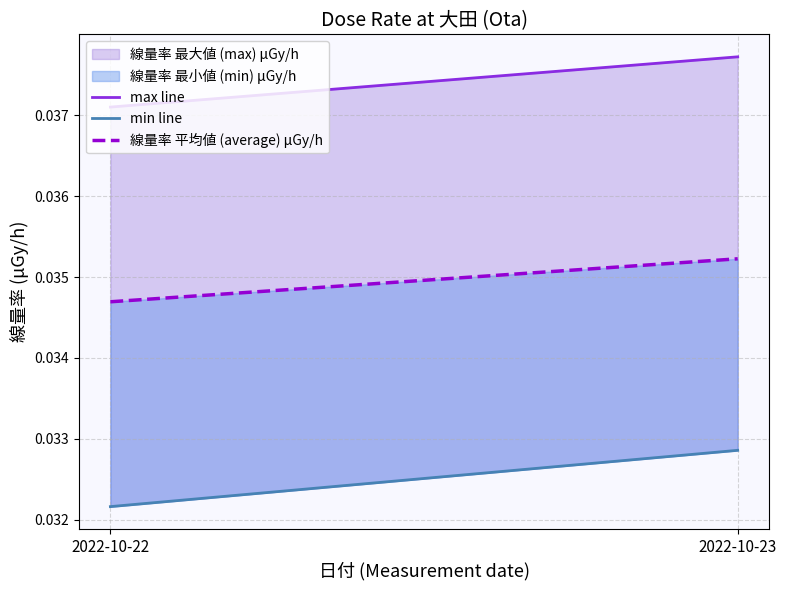

Does the chart have visible grid lines?

Yes